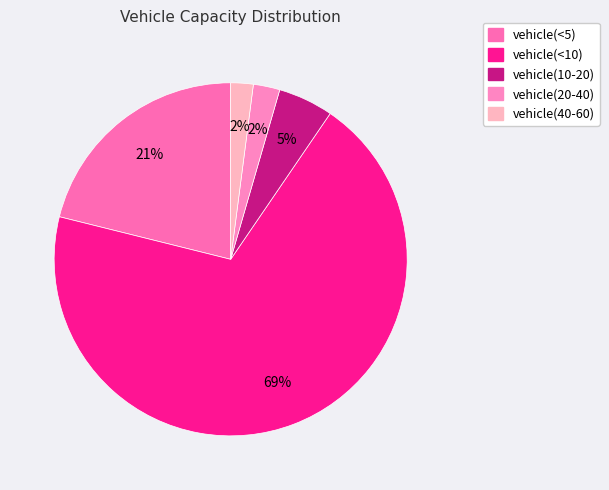

How many slices are in this pie chart?

5